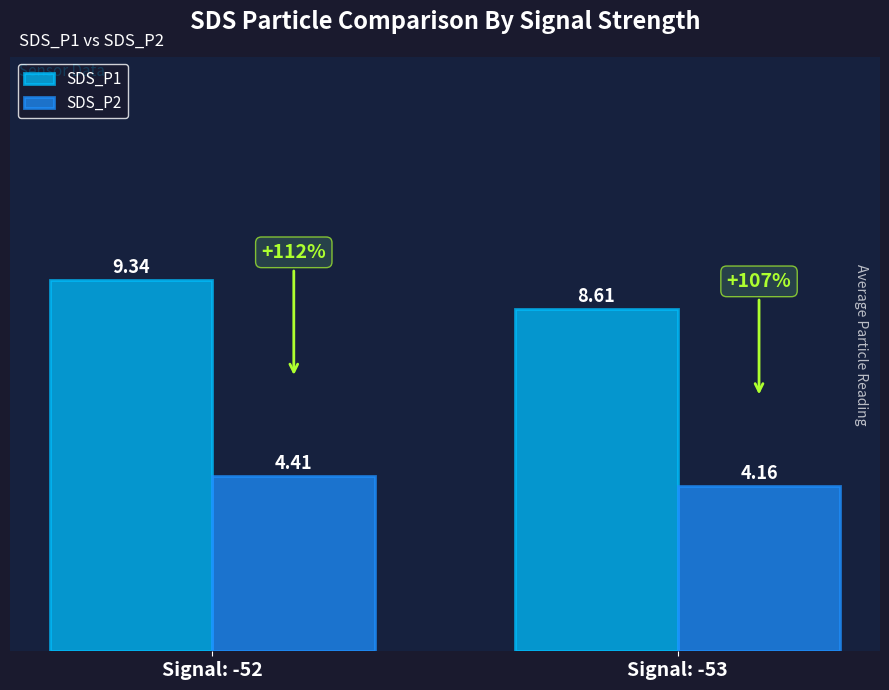

Is it true that SDS_P2 equals 4.4 at Signal: -52?

True